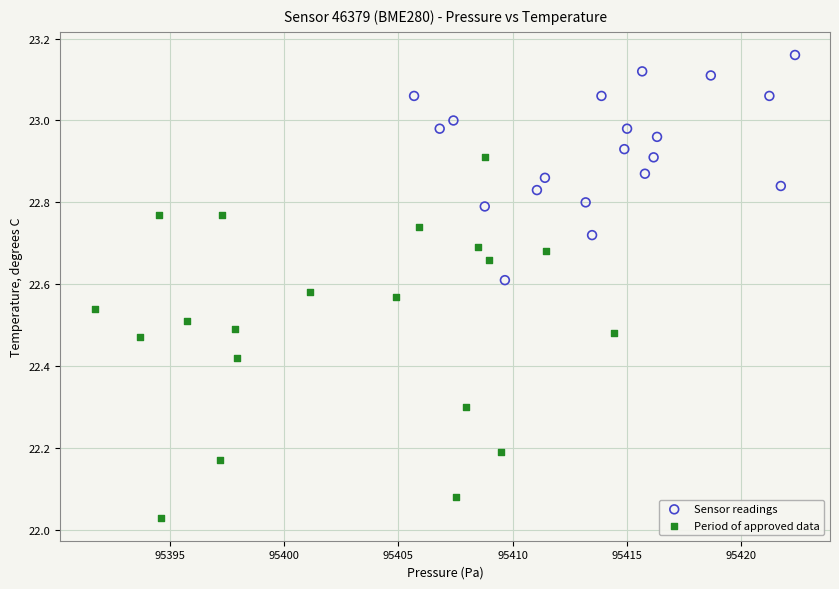

Which series has the widest spread of Y values?

Period of approved data